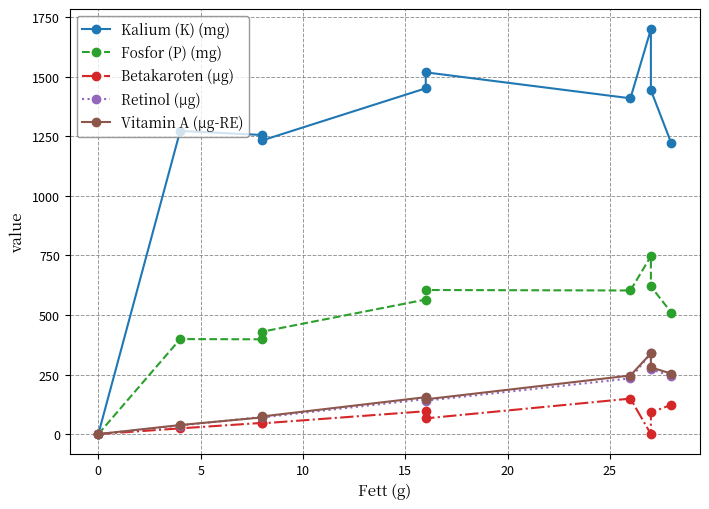

What is the highest value of the Fosfor (P) (mg) series?

747